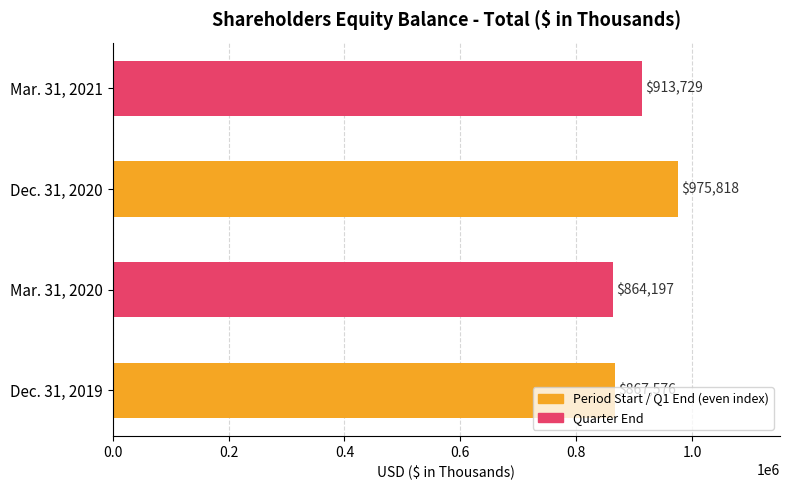

What is the average value?

905330